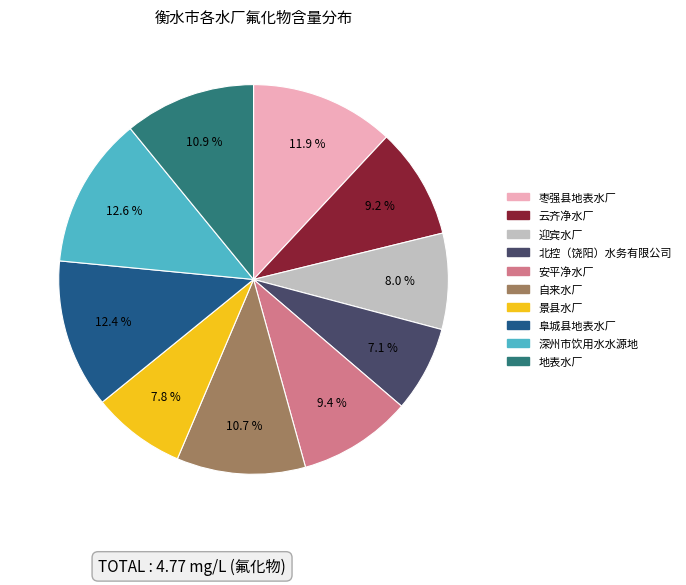

To the nearest percent, what portion does 北控（饶阳）水务有限公司 represent?

7%